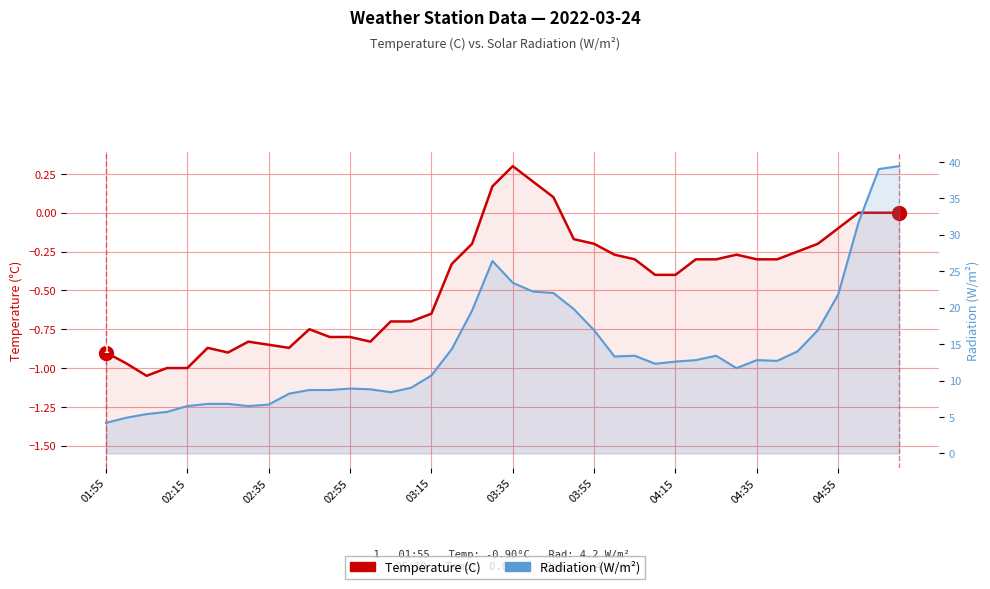

What is the total value across all series at 03:35?

23.7